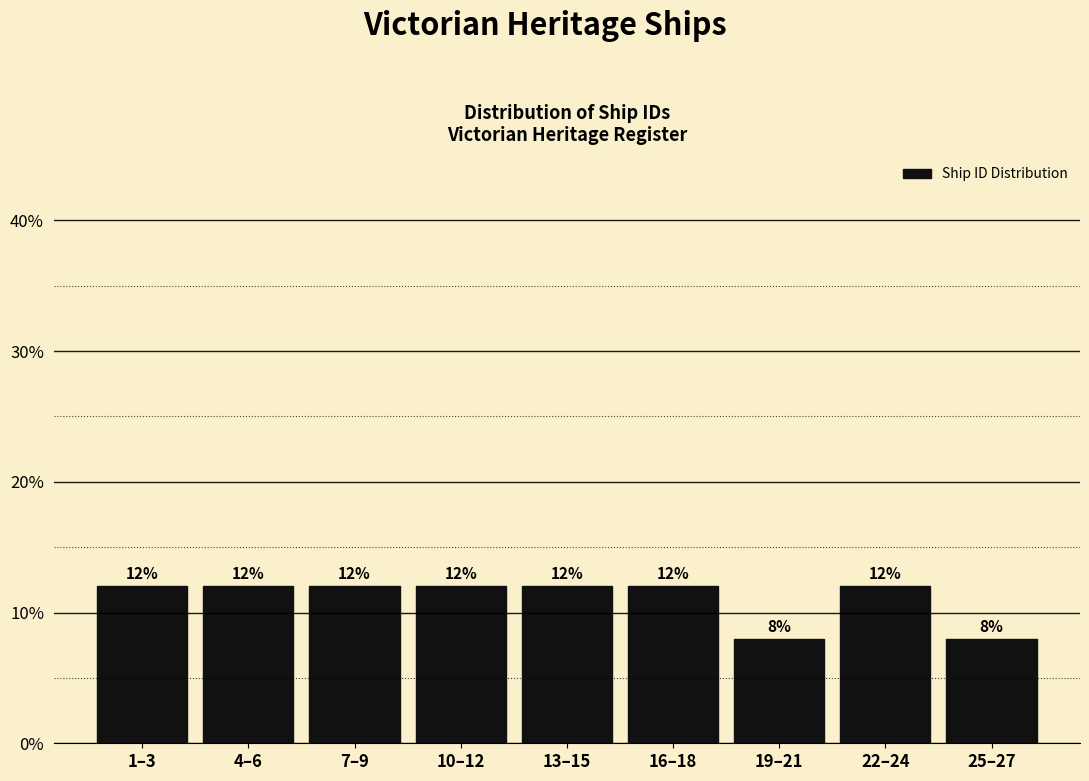

Does the chart contain any negative values?

No